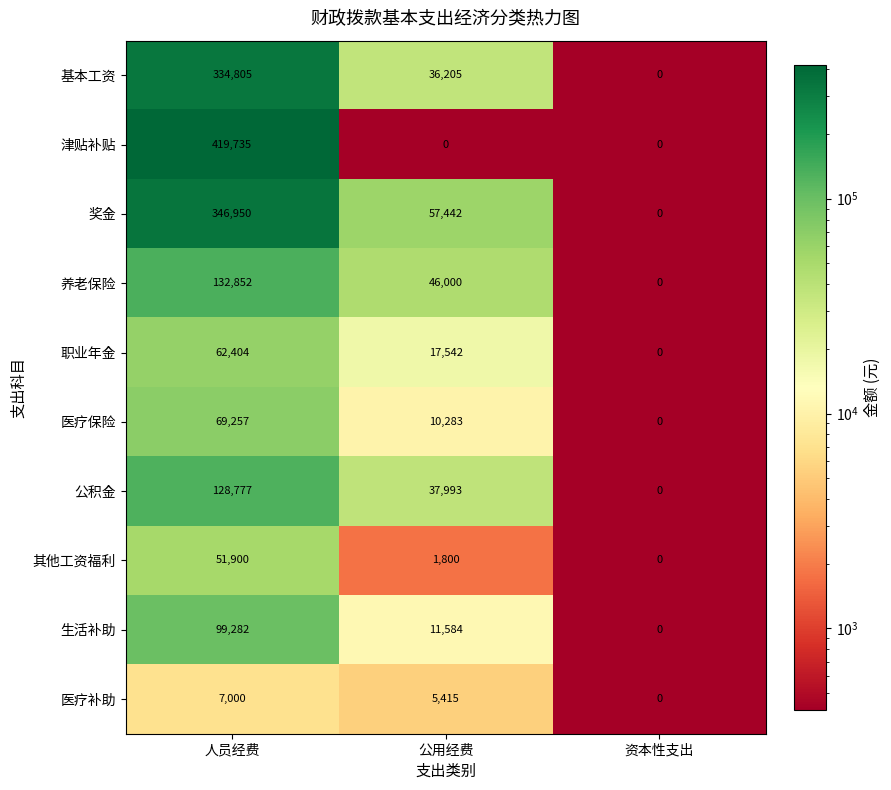

At how many categories does at least one series exceed 308547?

1